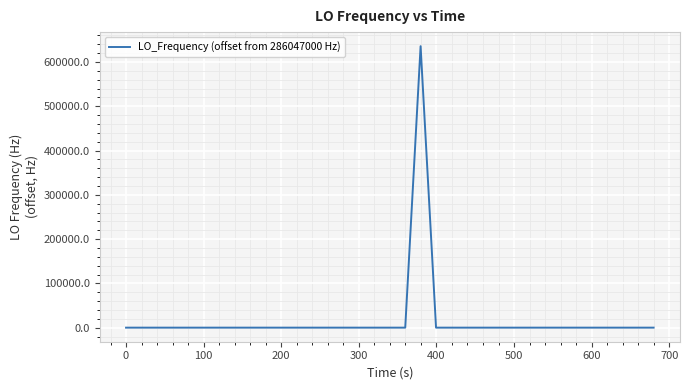

What is the greatest value displayed?

635702.5